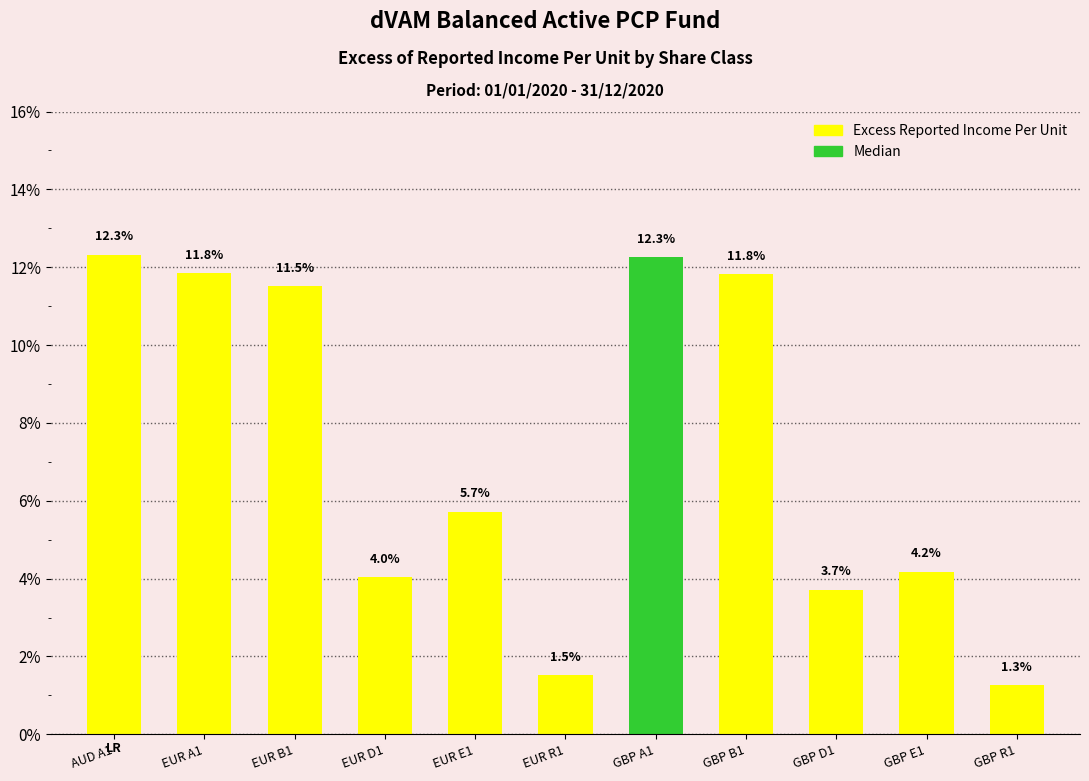

The value at EUR D1 is 0.1. True or false?

False